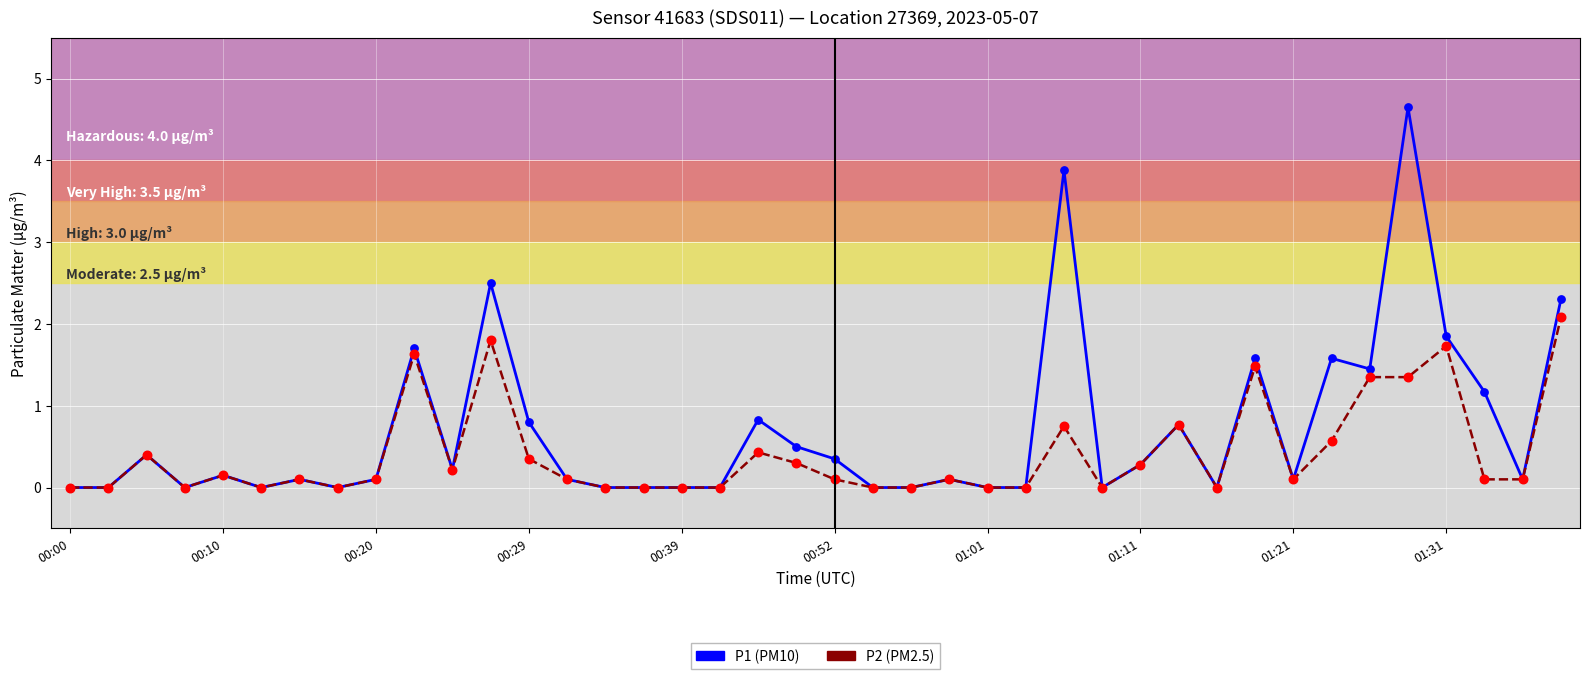

Which series has the largest total across all categories?

P1 (PM10)